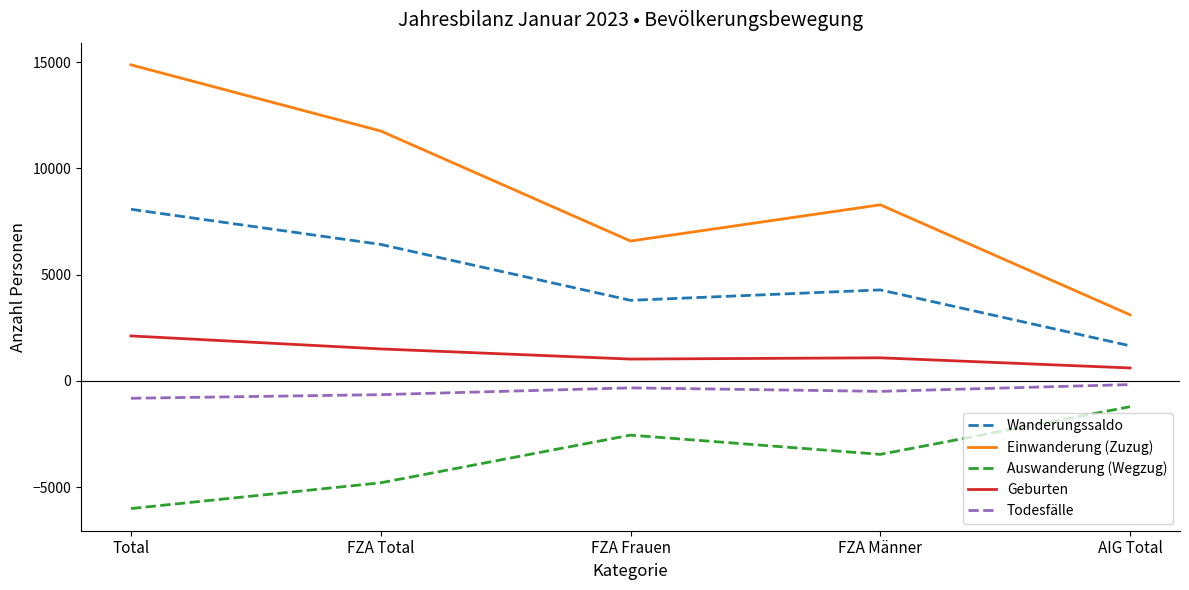

Is this an area chart (filled region under the line)?

No